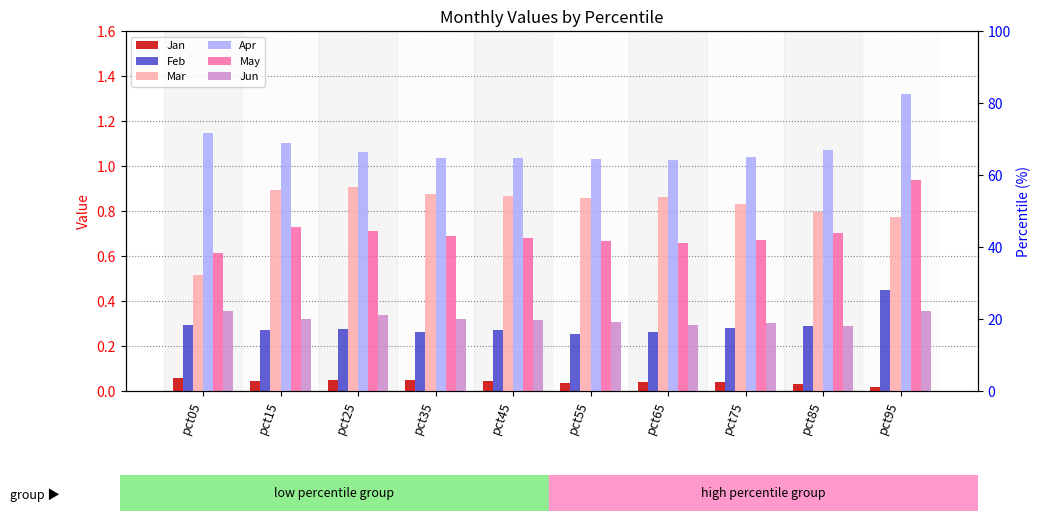

How many bars are there in each group?

6